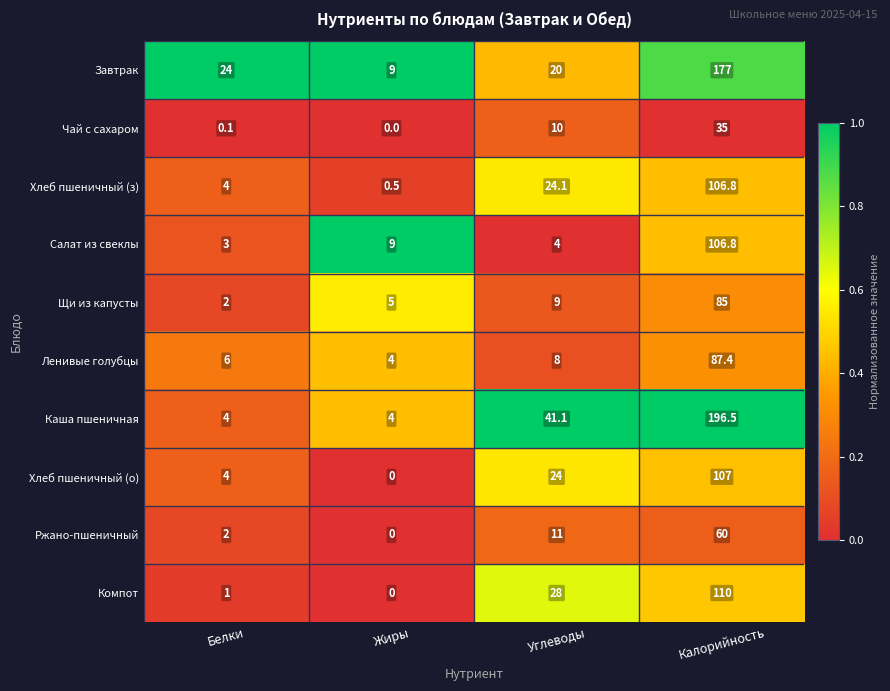

What is the average value of the Чай с сахаром series?

11.3